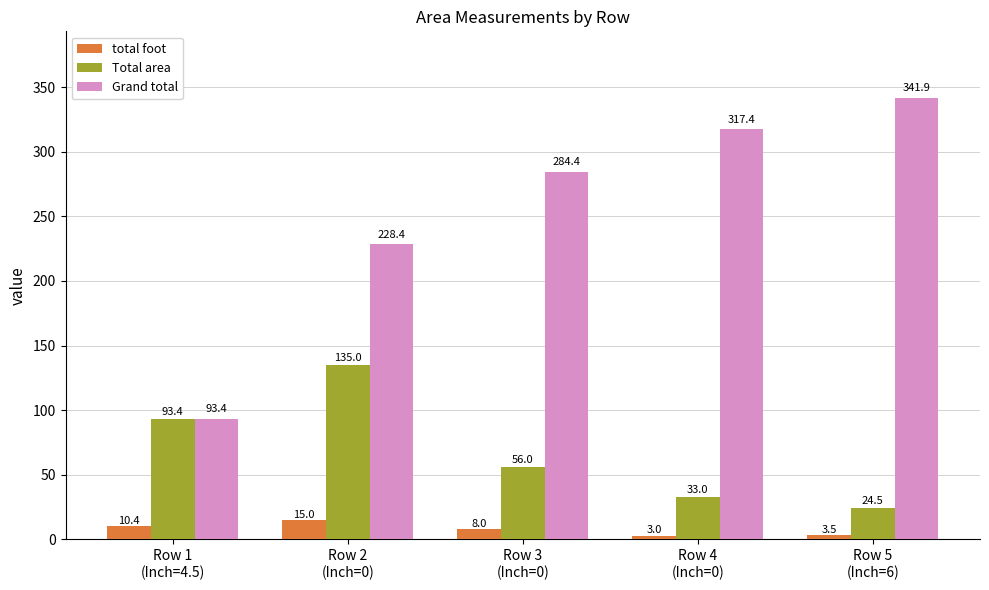

Rank the series by their average value, from lowest to highest.

total foot, Total area, Grand total